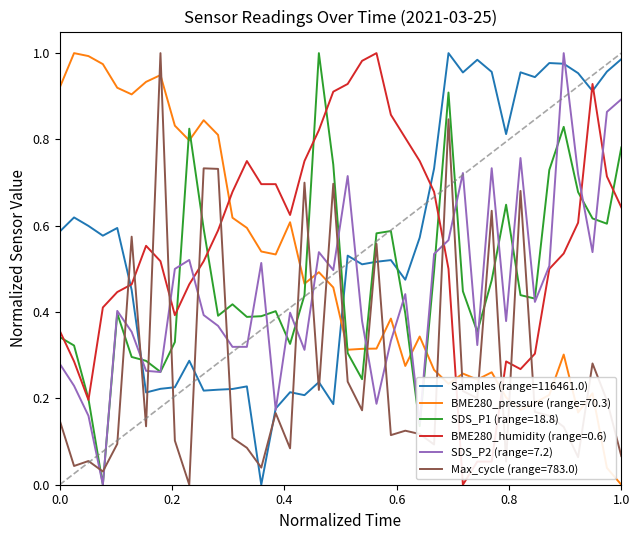

True or false: BME280_humidity (range=0.6) and Samples (range=116461.0) intersect in this chart.

True